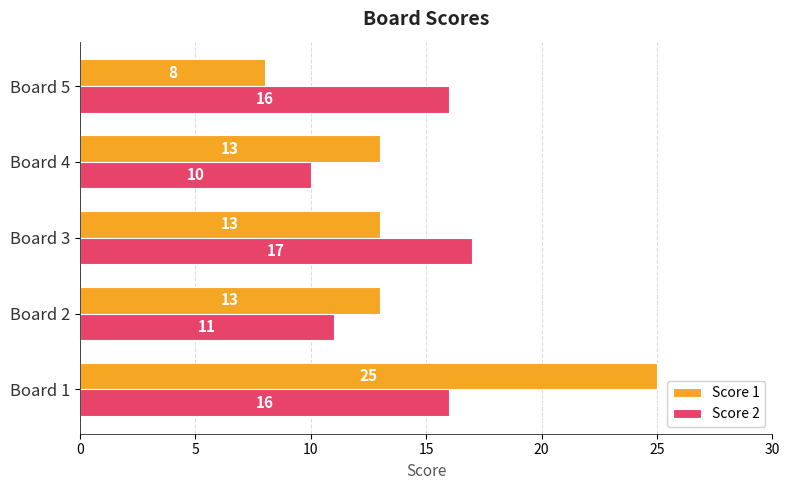

The value of Score 2 at Board 4 is 10. True or false?

True